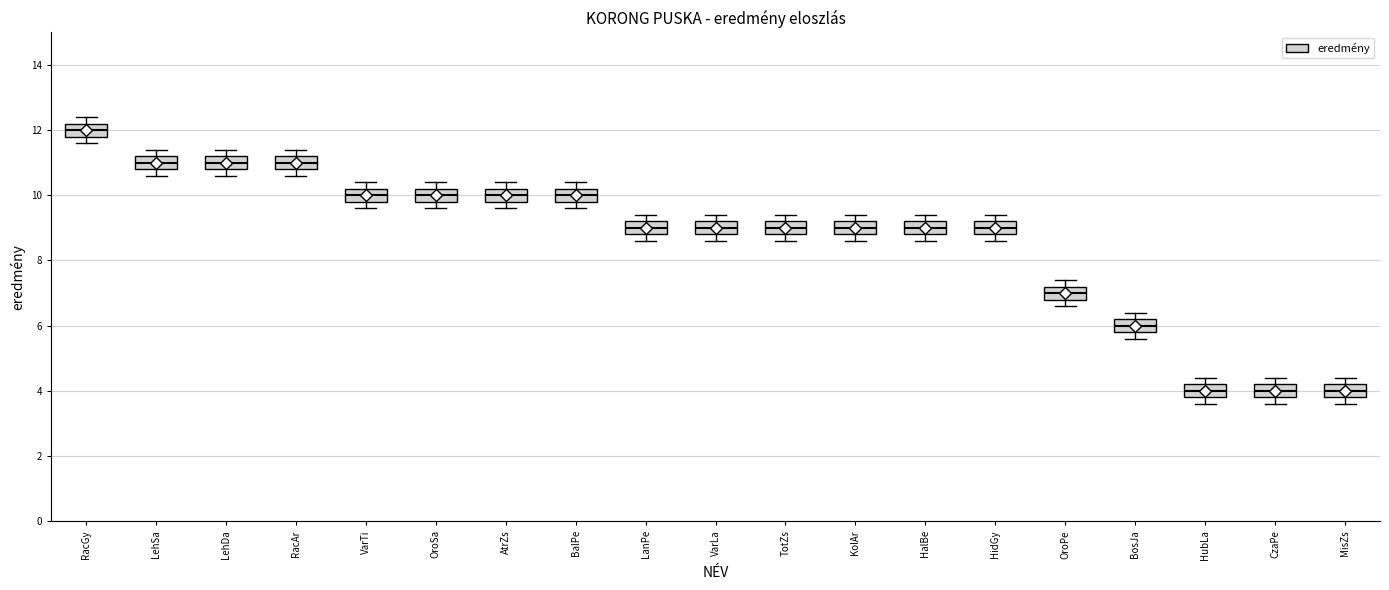

Reading left to right, transcribe this box plot: for each box, give where its median line is, the range the box spans, and where its two whiskers end, as read against the y-axis. The values are not printed on the chart, so give them approximately, as read against the axis.

RacGy: median 12.0, box 11.8 to 12.2, whiskers 11.6 to 12.4
LehSa: median 11.0, box 10.8 to 11.2, whiskers 10.6 to 11.4
LehDa: median 11.0, box 10.8 to 11.2, whiskers 10.6 to 11.4
RacAr: median 11.0, box 10.8 to 11.2, whiskers 10.6 to 11.4
VarTi: median 10.0, box 9.8 to 10.2, whiskers 9.6 to 10.4
OroSa: median 10.0, box 9.8 to 10.2, whiskers 9.6 to 10.4
AtrZs: median 10.0, box 9.8 to 10.2, whiskers 9.6 to 10.4
BalPe: median 10.0, box 9.8 to 10.2, whiskers 9.6 to 10.4
LanPe: median 9.0, box 8.8 to 9.2, whiskers 8.6 to 9.4
VarLa: median 9.0, box 8.8 to 9.2, whiskers 8.6 to 9.4
TotZs: median 9.0, box 8.8 to 9.2, whiskers 8.6 to 9.4
KolAr: median 9.0, box 8.8 to 9.2, whiskers 8.6 to 9.4
HalBe: median 9.0, box 8.8 to 9.2, whiskers 8.6 to 9.4
HidGy: median 9.0, box 8.8 to 9.2, whiskers 8.6 to 9.4
OroPe: median 7.0, box 6.8 to 7.2, whiskers 6.6 to 7.4
BosJa: median 6.0, box 5.8 to 6.2, whiskers 5.6 to 6.4
HubLa: median 4.0, box 3.8 to 4.2, whiskers 3.6 to 4.4
CzaPe: median 4.0, box 3.8 to 4.2, whiskers 3.6 to 4.4
MisZs: median 4.0, box 3.8 to 4.2, whiskers 3.6 to 4.4